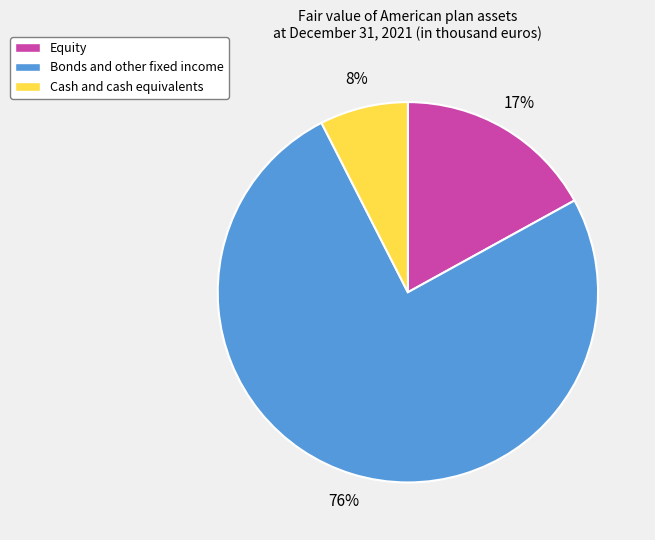

Which slice is the smallest?

Cash and cash equivalents